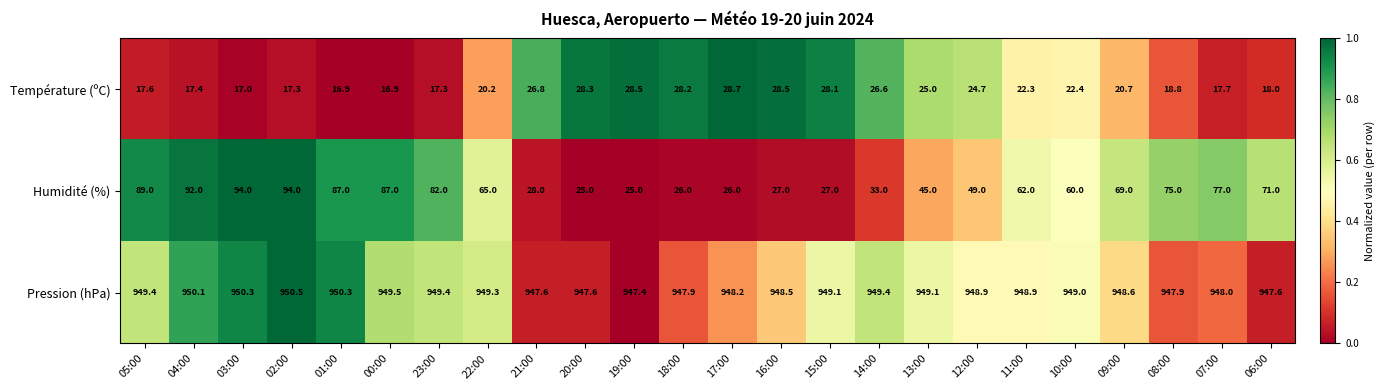

Where is Température (ºC) nearest to the value 22?

11:00